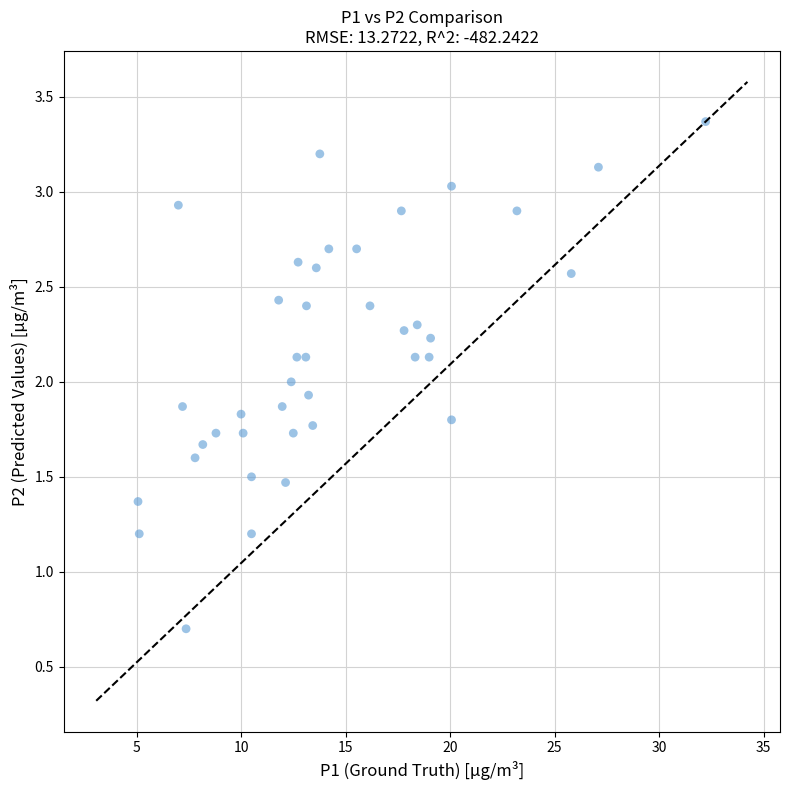

What is the range of Y values (max minus min)?

2.7